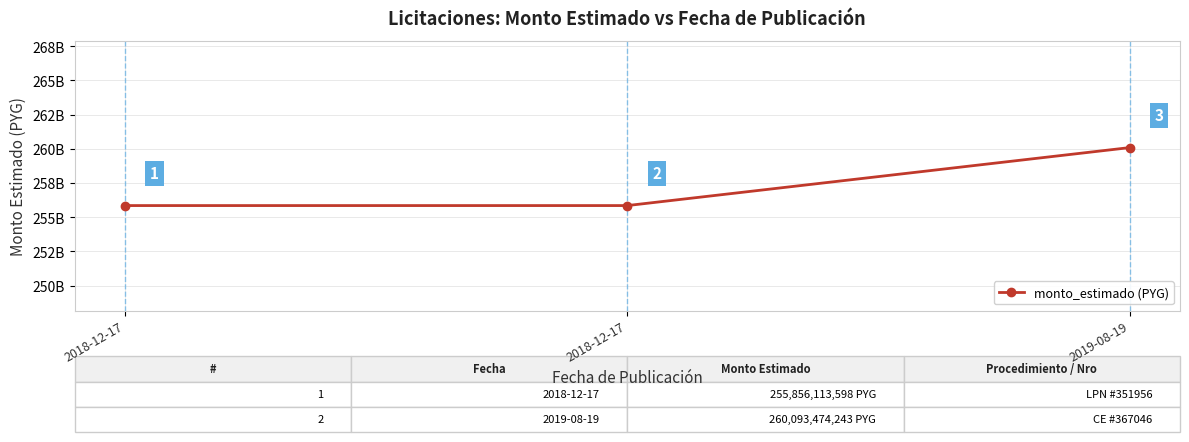

Does the chart have visible grid lines?

Yes